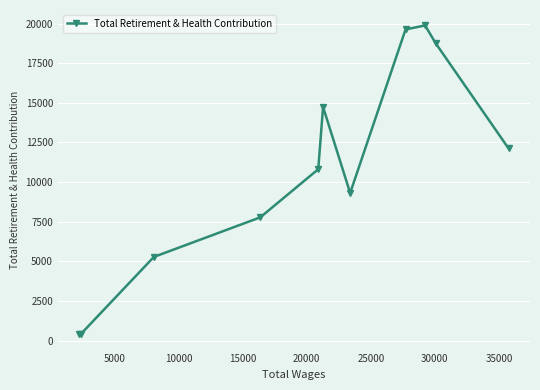

How many interior local peaks (higher than both neighbors) does the data have?

2